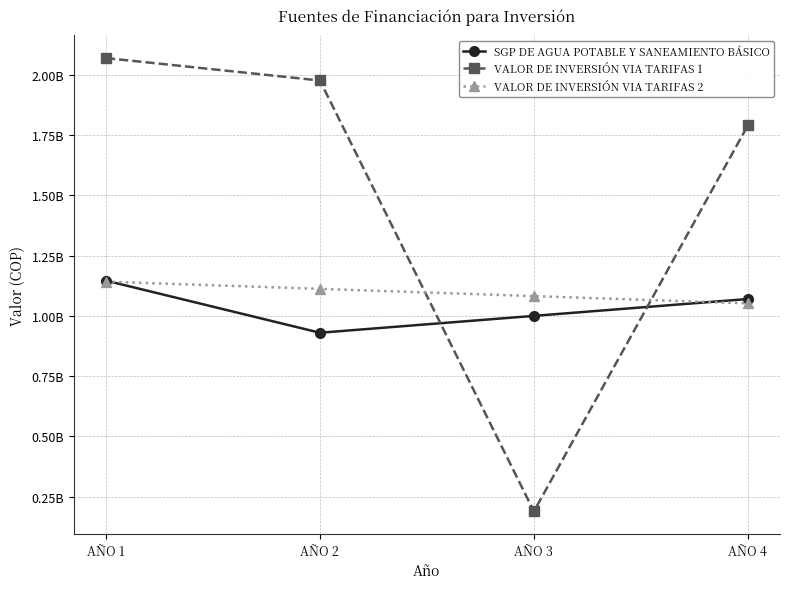

Which series ends up on top after the final intersection of VALOR DE INVERSIÓN VIA TARIFAS 2 and SGP DE AGUA POTABLE Y SANEAMIENTO BÁSICO?

SGP DE AGUA POTABLE Y SANEAMIENTO BÁSICO